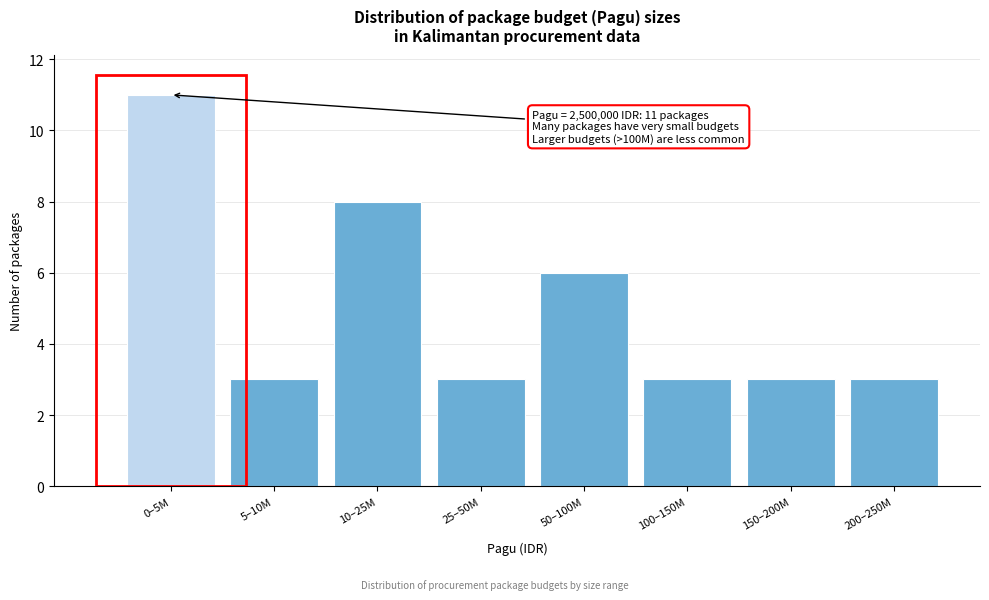

Reading left to right, extract all data points from this chart.

11	3	8	3	6	3	3	3